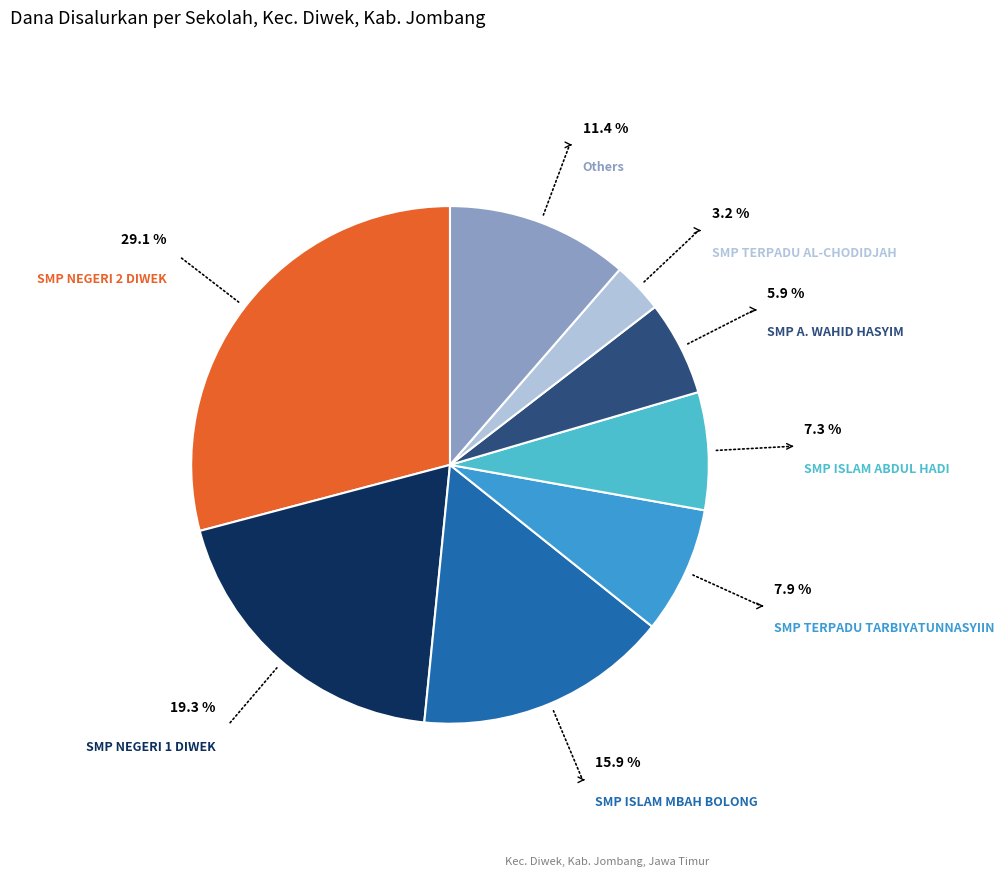

Is there any slice that represents more than half of the pie?

No